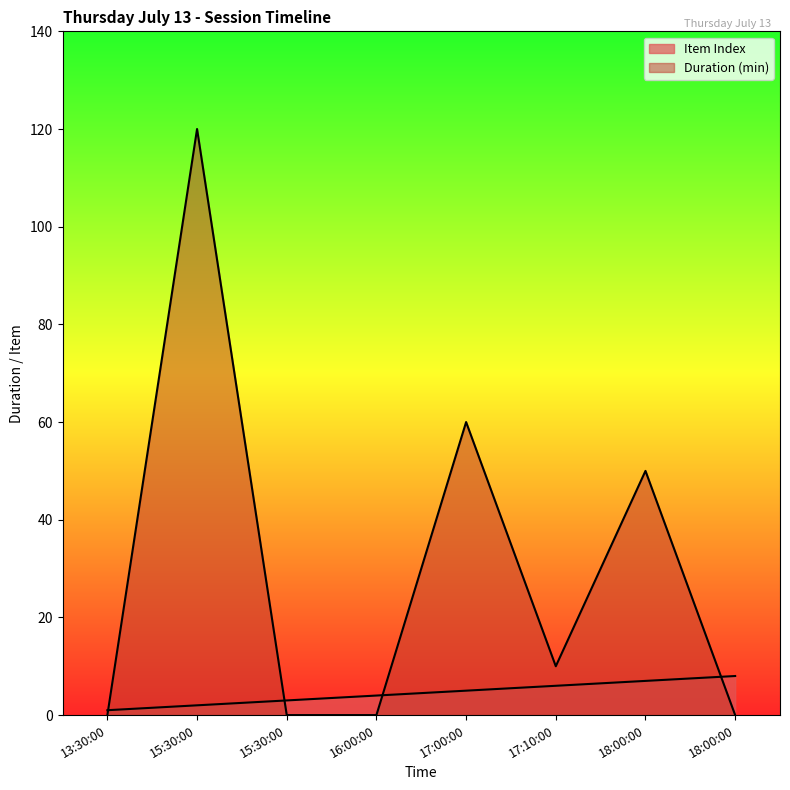

What is the label of the 6th point from the left?

17:10:00